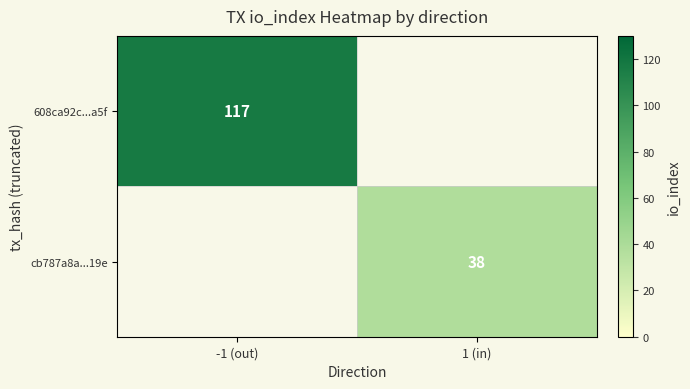

What is the maximum value shown in the chart?

117.0